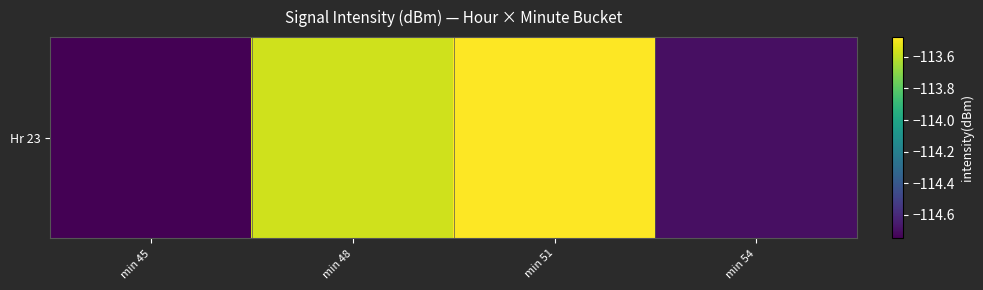

Reading left to right, transcribe all the data shown in this chart.

min 45=-114.8	min 48=-113.6	min 51=-113.5	min 54=-114.7